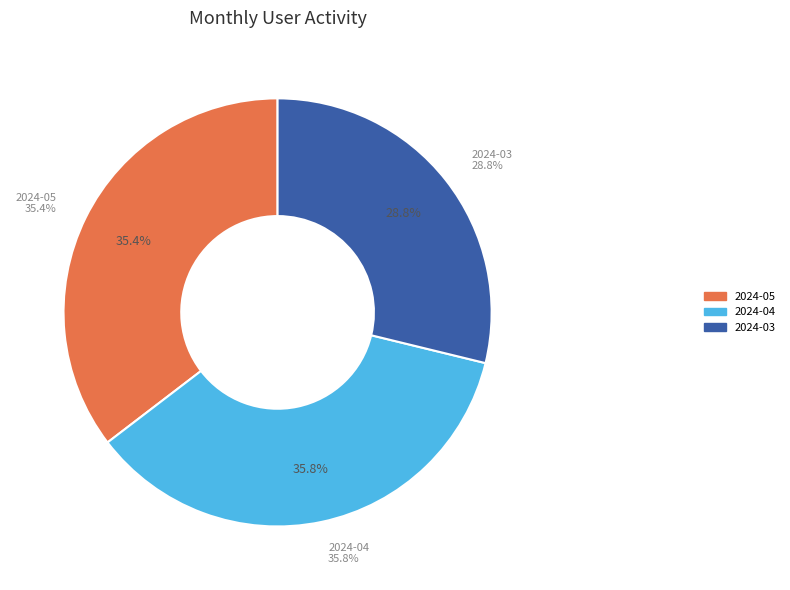

Does 2024-04-10 account for over 50% of the chart?

No